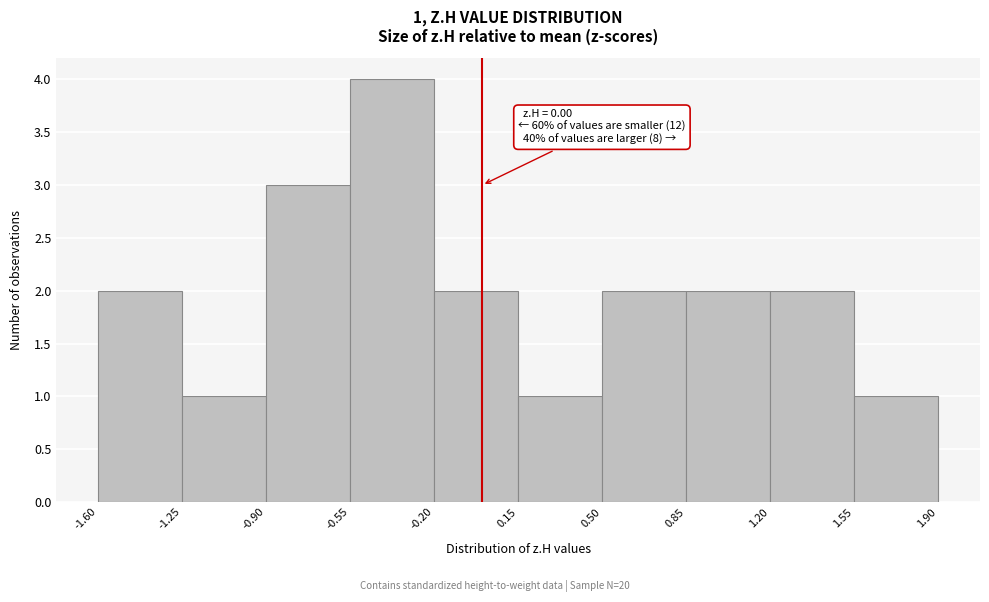

Which range on the x-axis has the tallest bar?

-0.55 to -0.20